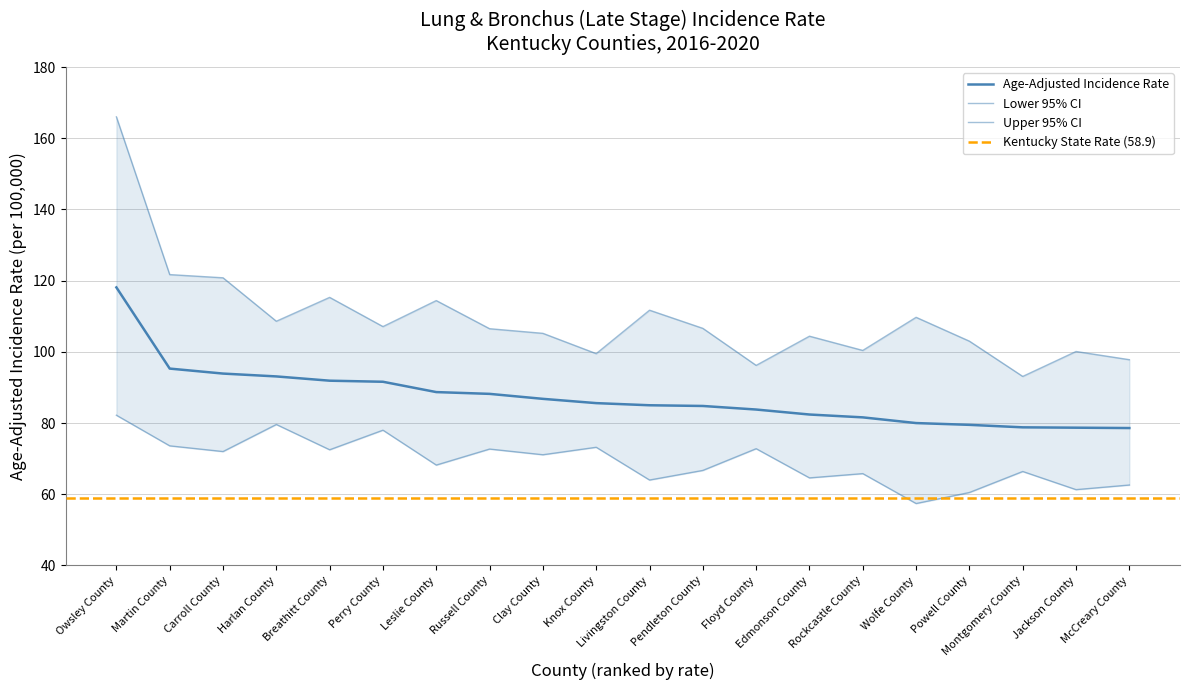

Reading left to right, what are all the values shown in this chart?

Age-Adjusted Incidence Rate: Owsley County=118.1	Martin County=95.3	Carroll County=93.9	Harlan County=93.1	Breathitt County=91.9	Perry County=91.6	Leslie County=88.7	Russell County=88.2	Clay County=86.8	Knox County=85.6	Livingston County=85.0	Pendleton County=84.8	Floyd County=83.8	Edmonson County=82.4	Rockcastle County=81.6	Wolfe County=80.0	Powell County=79.5	Montgomery County=78.8	Jackson County=78.7	McCreary County=78.6
Lower 95% CI: Owsley County=82.2	Martin County=73.6	Carroll County=72.0	Harlan County=79.6	Breathitt County=72.5	Perry County=78.0	Leslie County=68.2	Russell County=72.7	Clay County=71.1	Knox County=73.2	Livingston County=64.0	Pendleton County=66.7	Floyd County=72.8	Edmonson County=64.6	Rockcastle County=65.8	Wolfe County=57.4	Powell County=60.5	Montgomery County=66.4	Jackson County=61.3	McCreary County=62.6
Upper 95% CI: Owsley County=166.0	Martin County=121.7	Carroll County=120.8	Harlan County=108.6	Breathitt County=115.3	Perry County=107.1	Leslie County=114.4	Russell County=106.5	Clay County=105.2	Knox County=99.5	Livingston County=111.7	Pendleton County=106.6	Floyd County=96.2	Edmonson County=104.4	Rockcastle County=100.4	Wolfe County=109.7	Powell County=103.0	Montgomery County=93.1	Jackson County=100.1	McCreary County=97.8